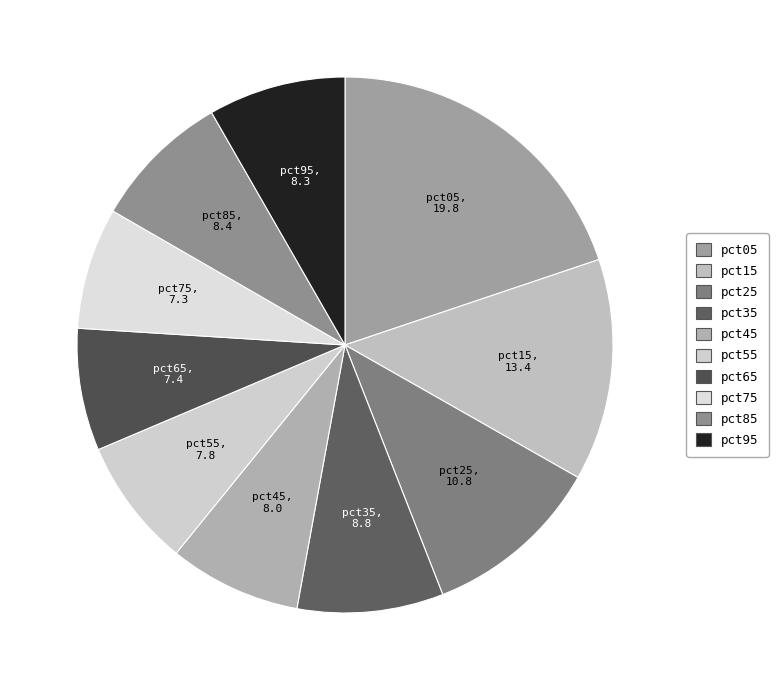

What is the ratio of the value at pct85 to the value at pct75?

1.1